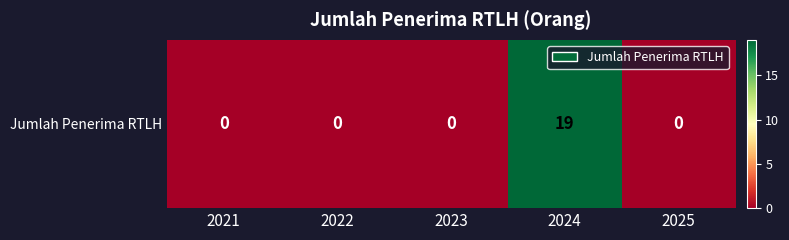

Rank the categories by value from lowest to highest.

2021, 2022, 2023, 2025, 2024